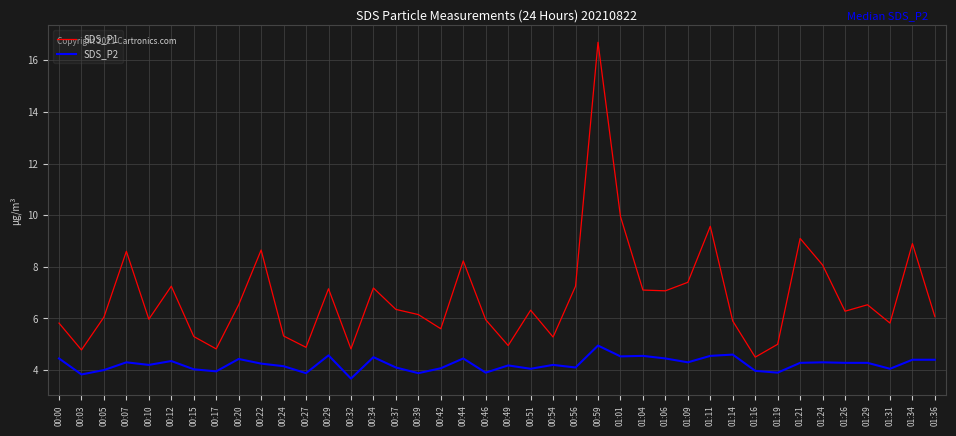

Rank the series by their average value, from highest to lowest.

SDS_P1, SDS_P2